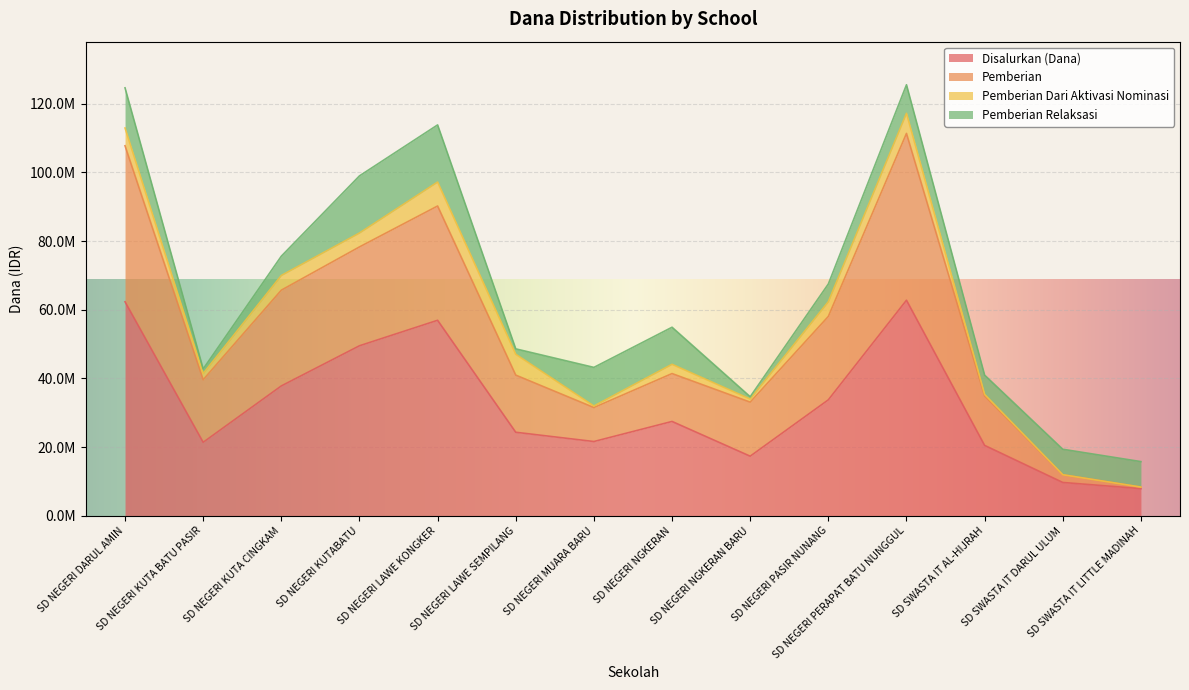

At which category is the sum across all series the highest?

SD NEGERI PERAPAT BATU NUNGGUL